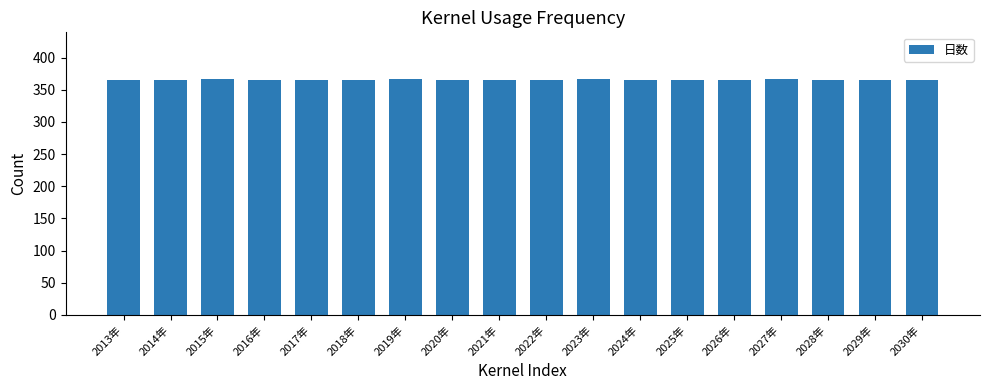

What is the sum of the values at 2017年 and 2025年?

730